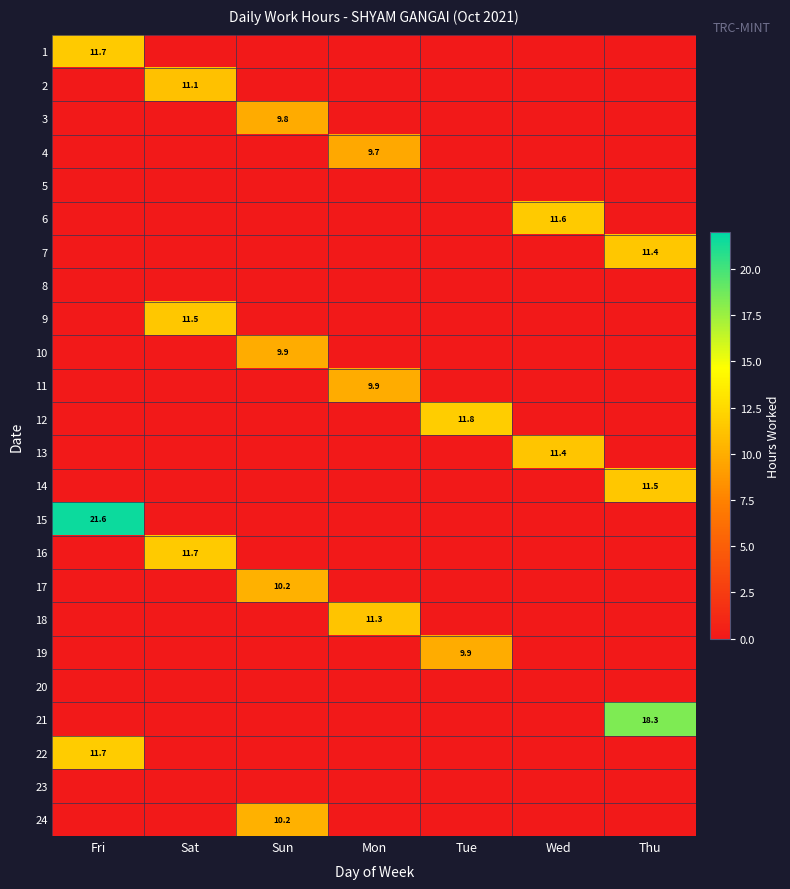

The value of 16 at Wed is -7.2. True or false?

False